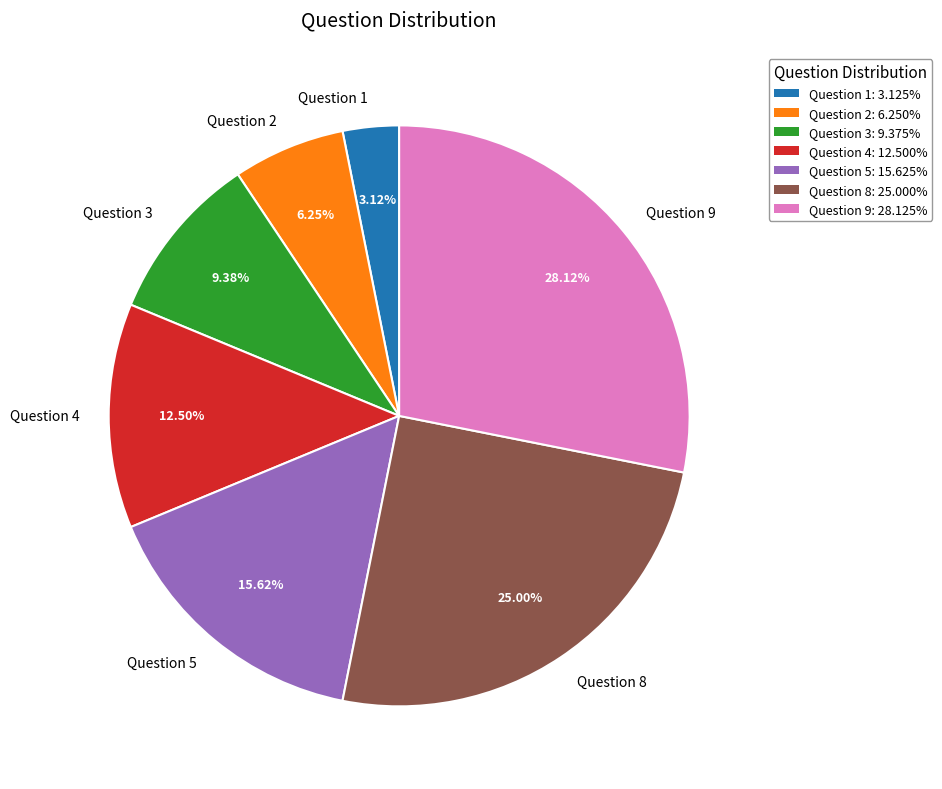

To the nearest percent, what percentage of the pie is Question 3?

9%